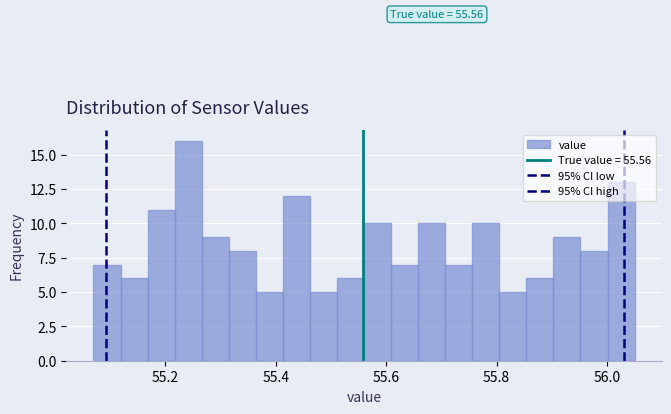

Around what value on the x-axis is the tallest bar? Give the approximate position of its centre, as read against the axis.

55.24